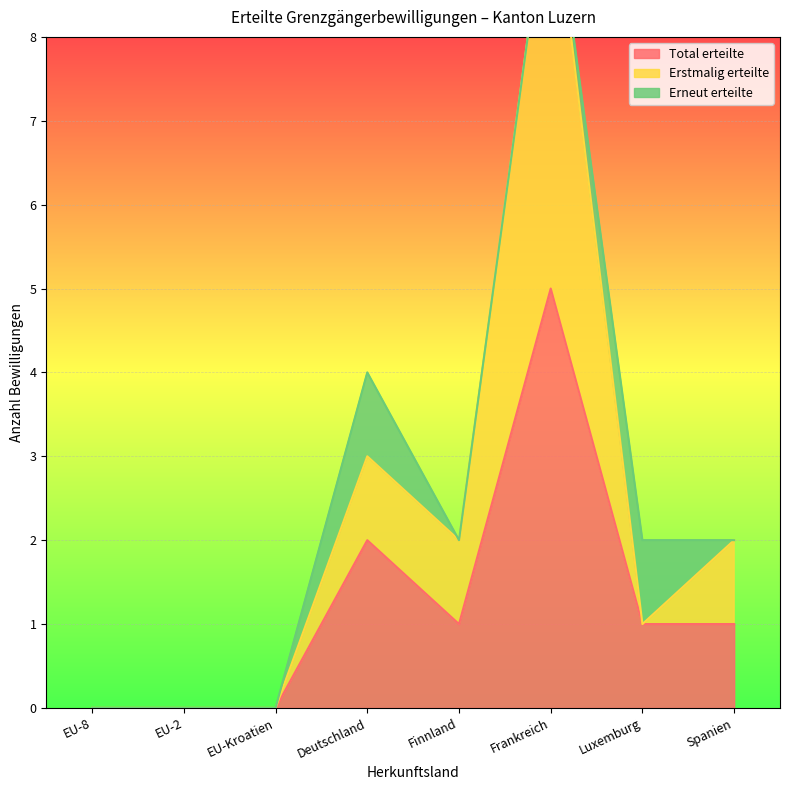

Where is Total erteilte nearest to the value 2?

Deutschland